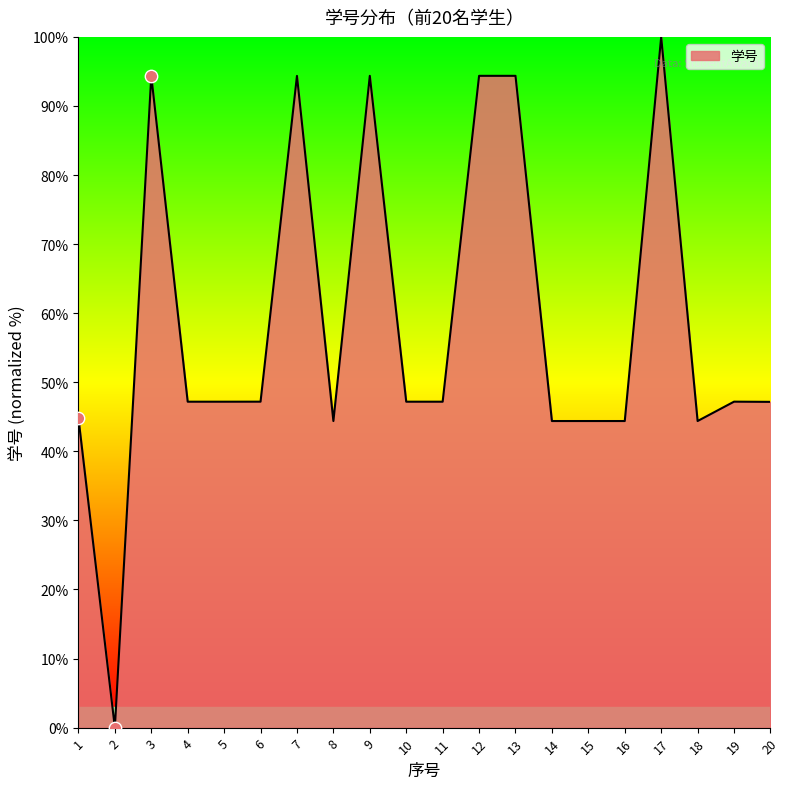

What is the ratio of the value at 12 to the value at 15?

2.1